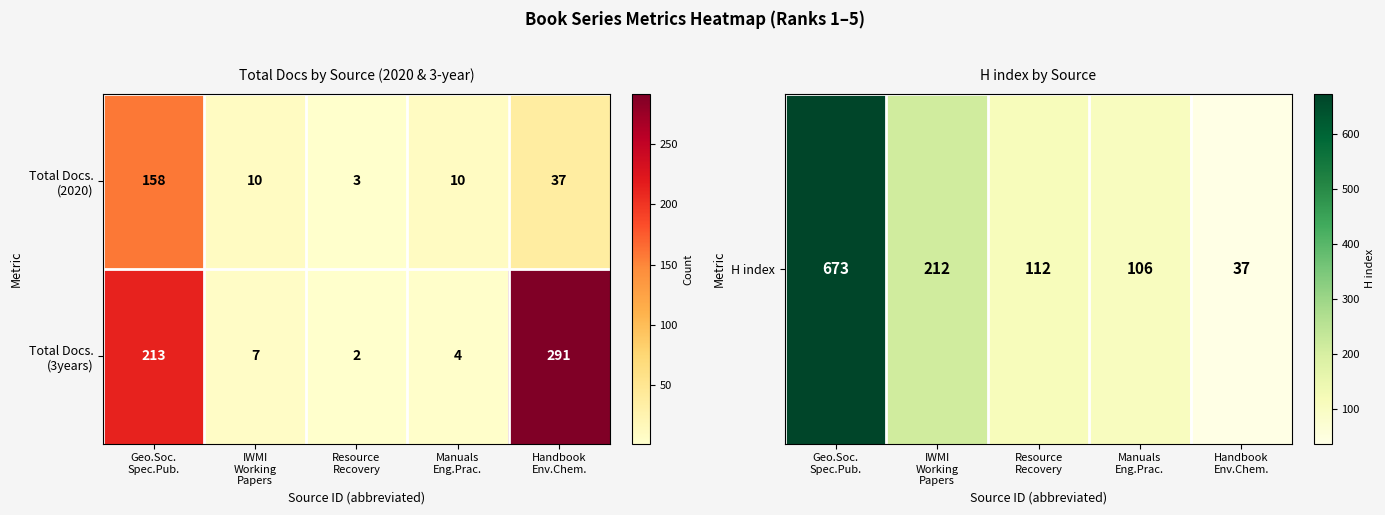

What is the greatest value displayed?

291